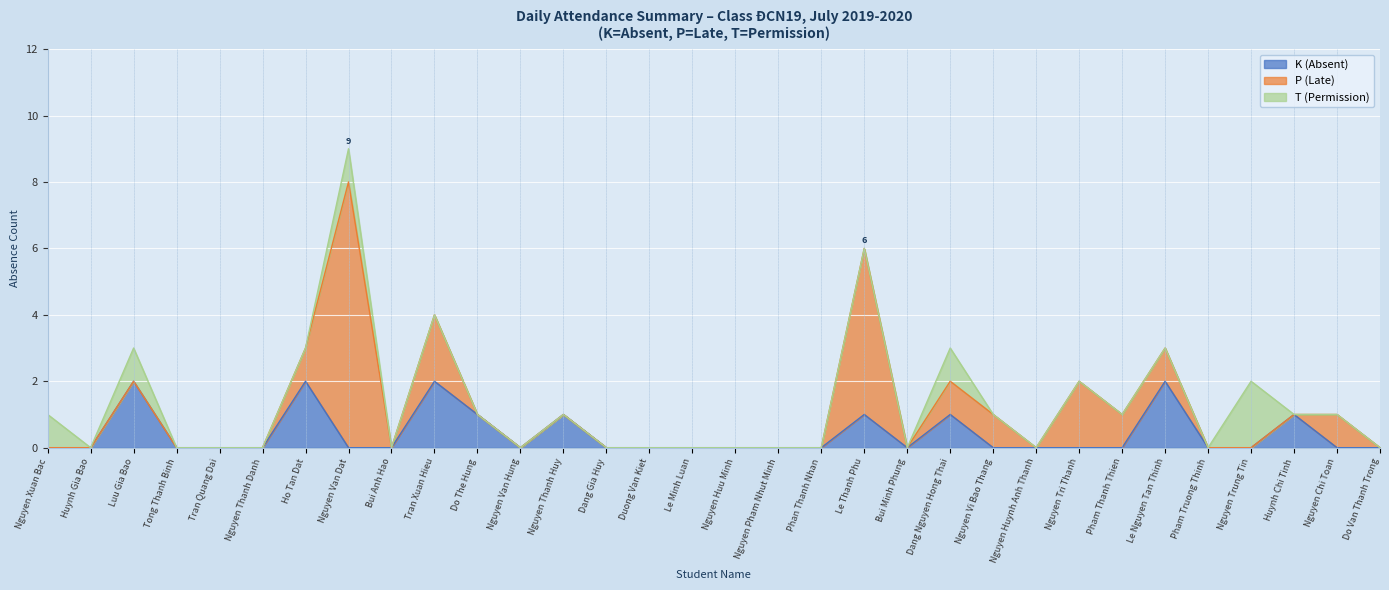

At how many categories does at least one series exceed 7?

1